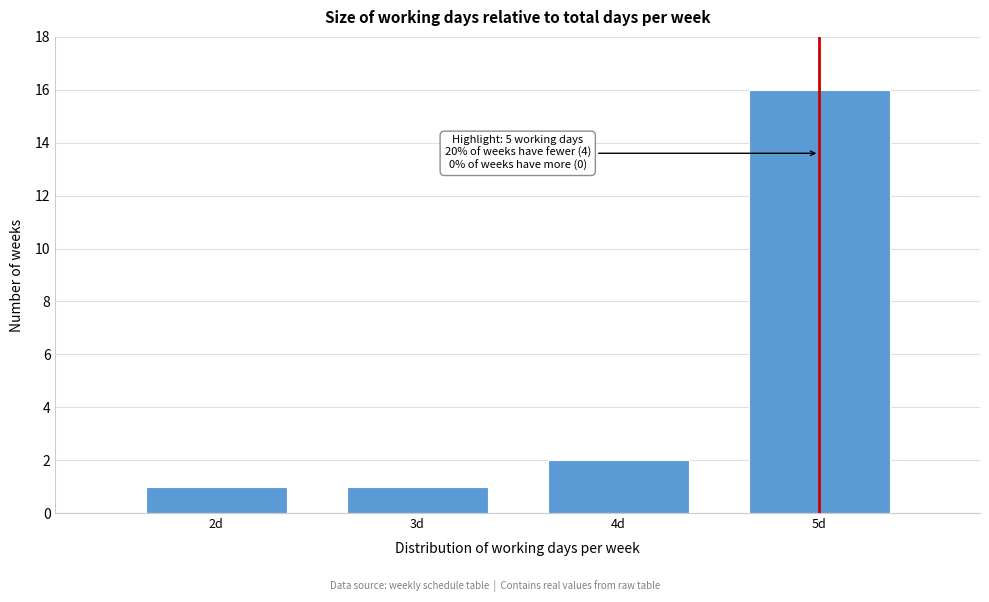

Reading left to right, extract all data points from this chart.

1	1	2	16